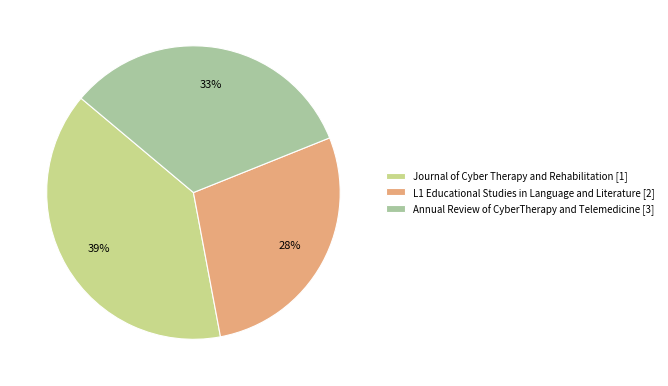

Which slice is the smallest?

L1 Educational Studies in Language and Literature [2]